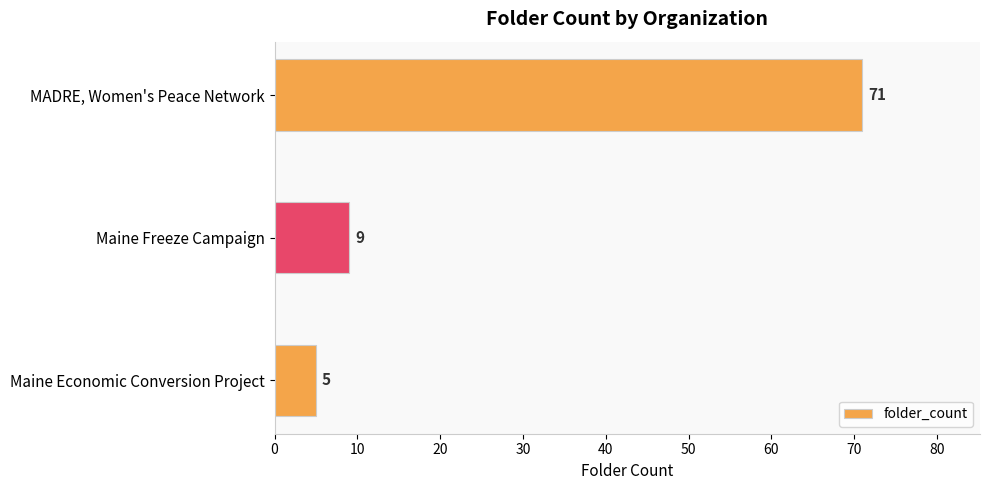

Is it true that the value at Maine Freeze Campaign is 3?

False